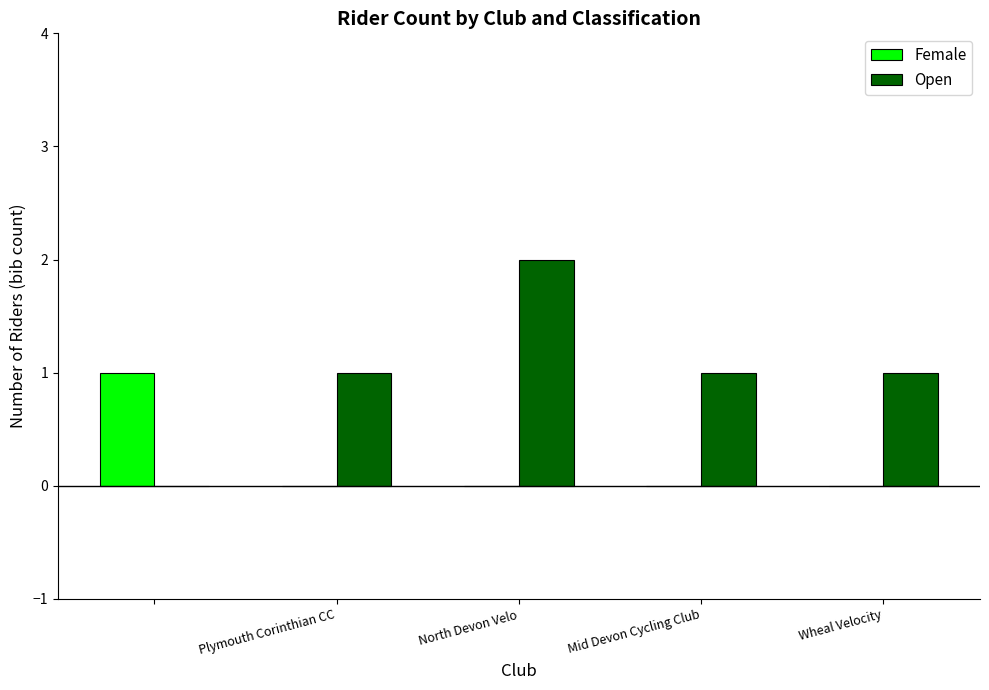

Which series has the largest total across all categories?

Open